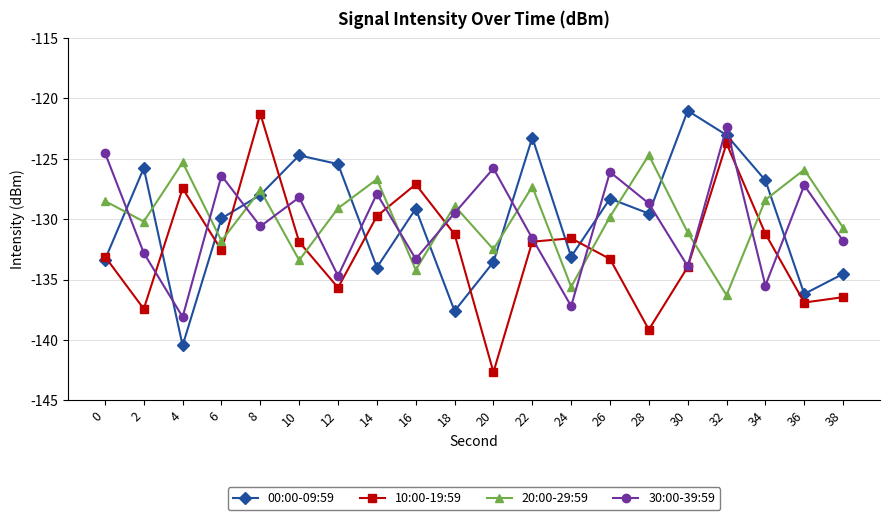

What is the maximum value shown in the chart?

-121.0